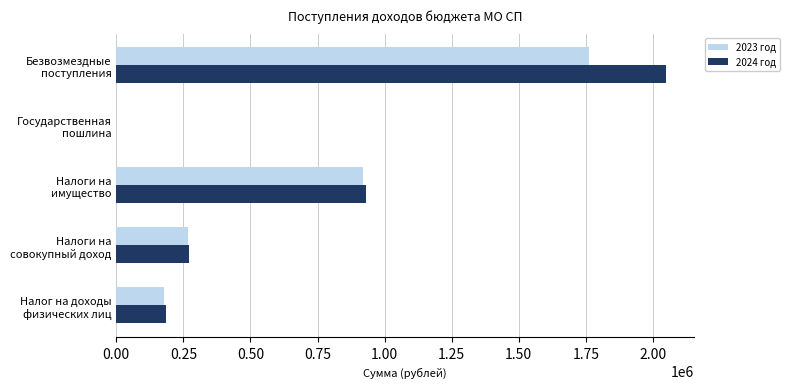

What is the maximum value shown in the chart?

2050165